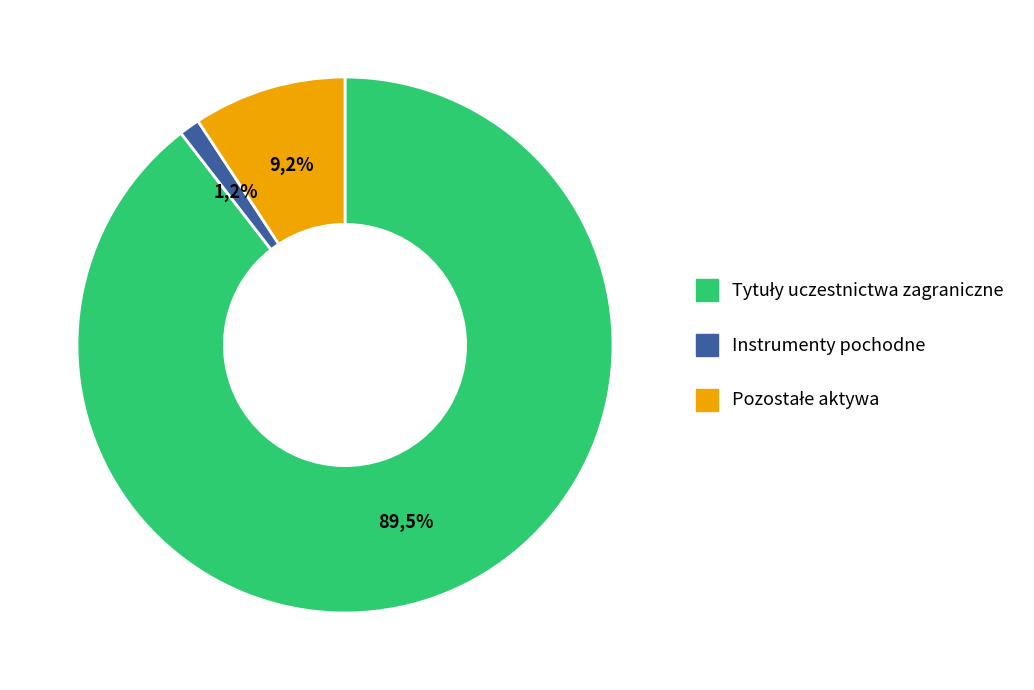

To the nearest percent, what is the combined percentage of Tytuły uczestnictwa zagraniczne and Inne składniki?

99%